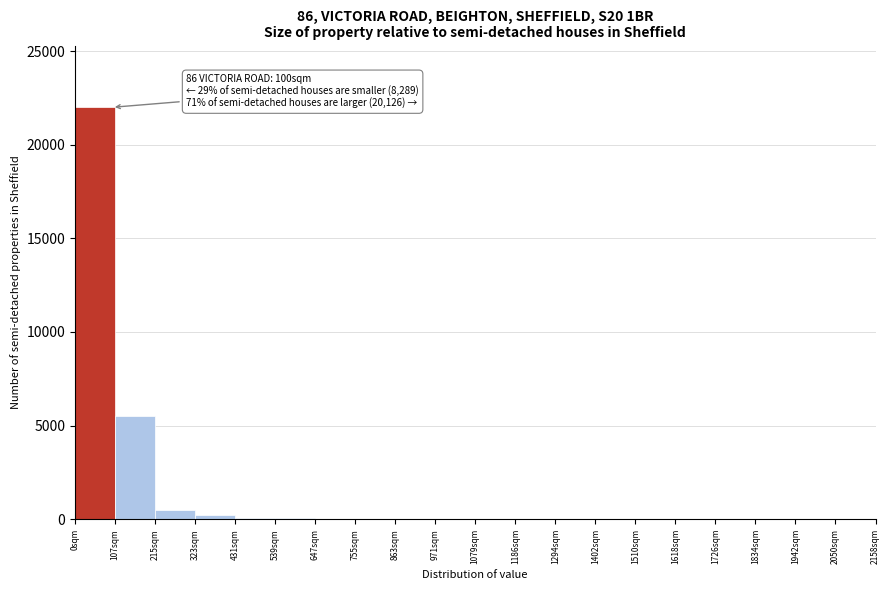

Which range on the x-axis has the tallest bar?

0 to 100